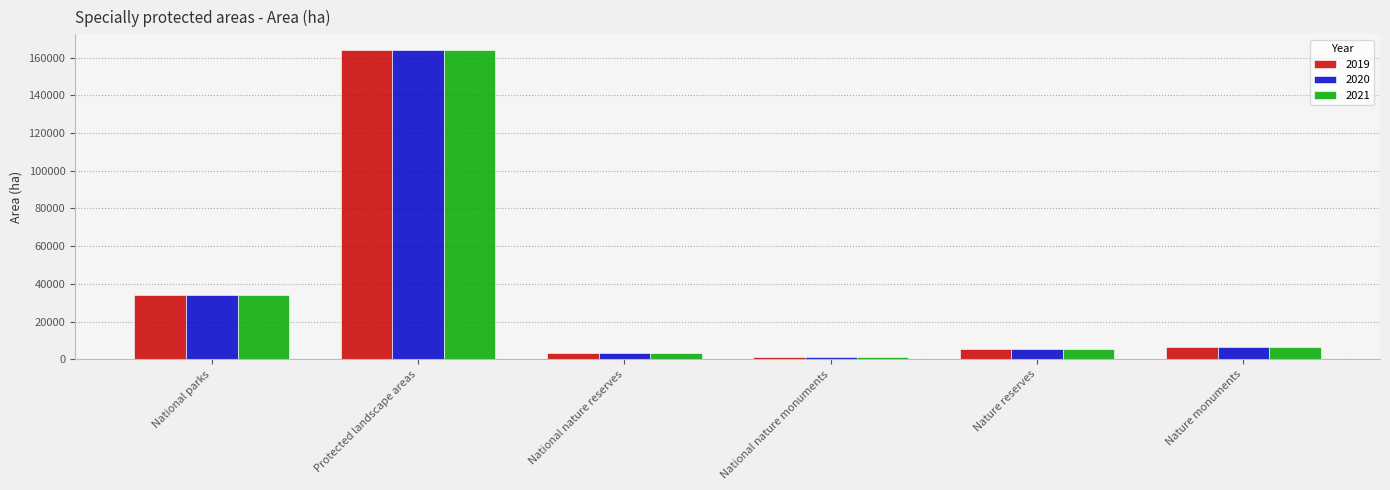

Rank the series by their average value, from highest to lowest.

2019, 2021, 2020